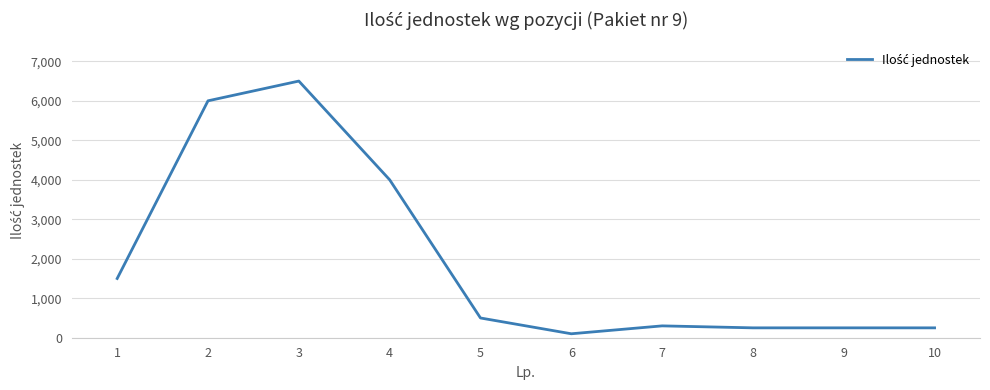

Is it true that the value at 2 is 2642?

False